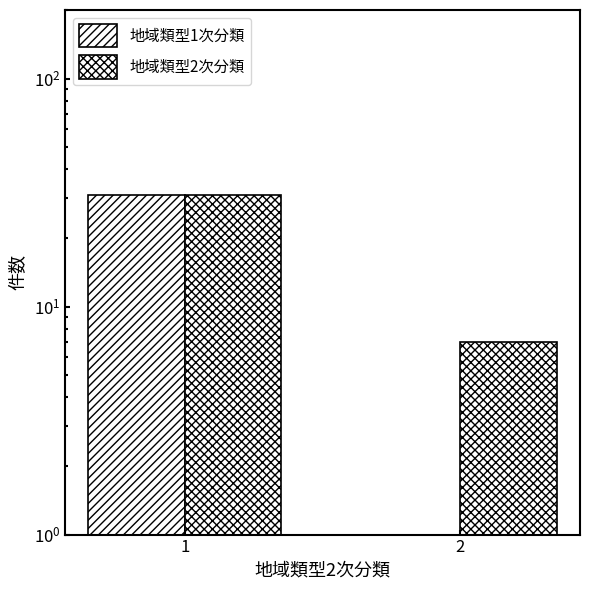

Rank the categories by 地域類型1次分類 value from lowest to highest.

2, 1